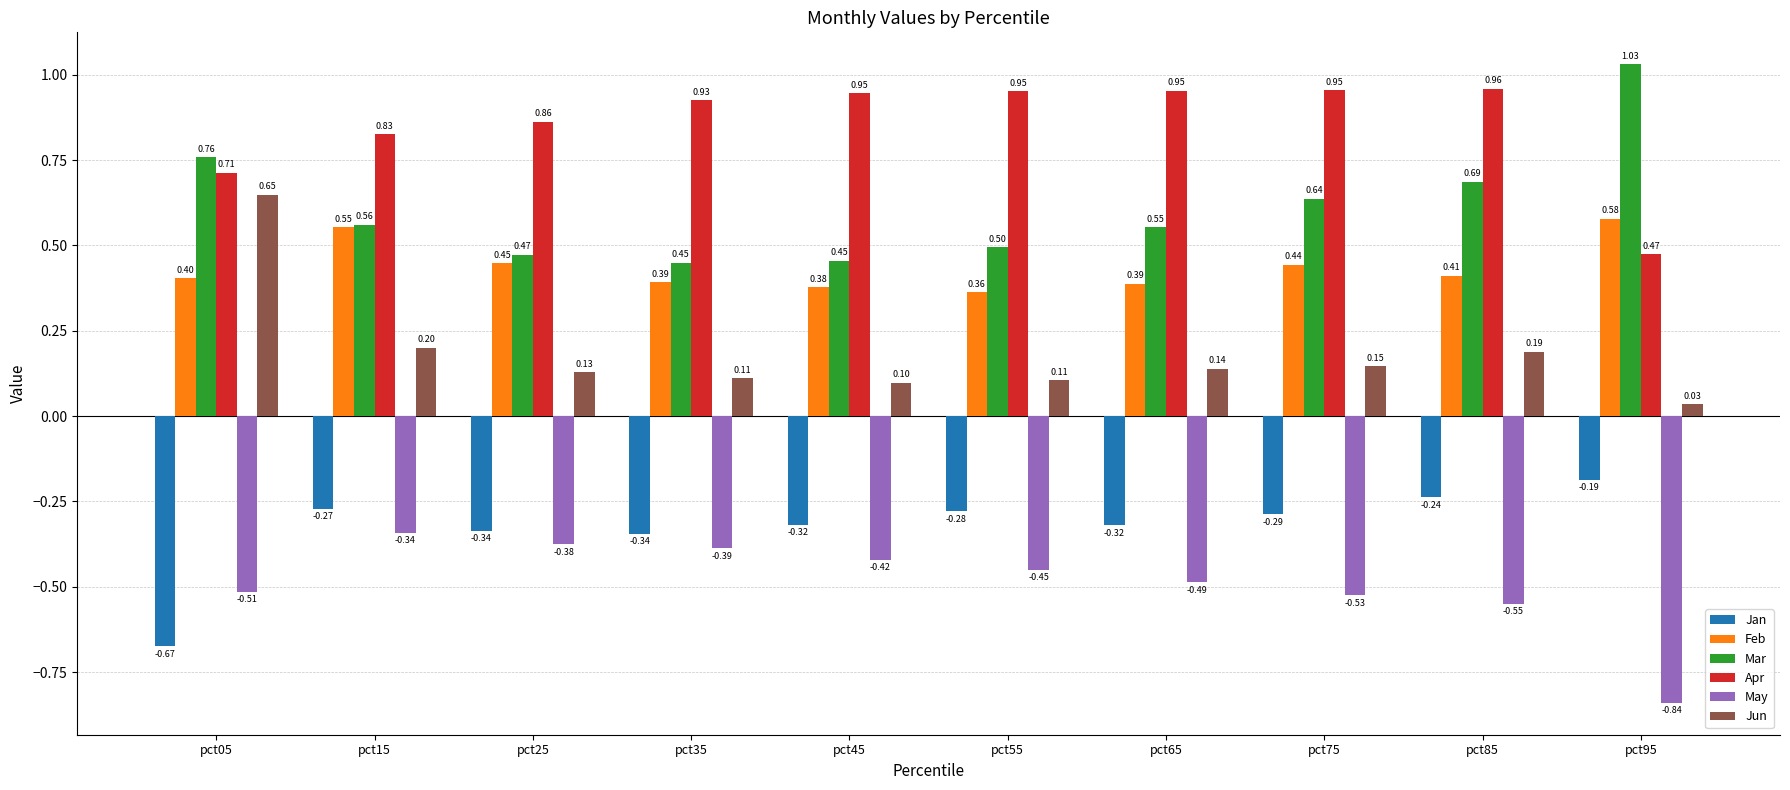

Which series has the widest spread of values?

Jun